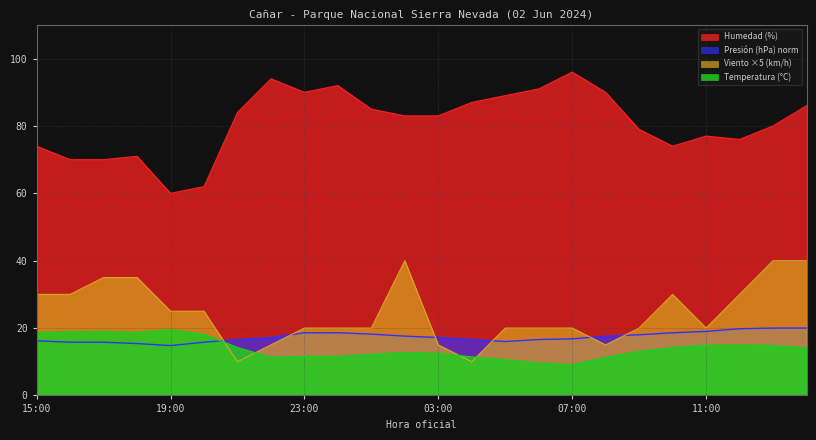

True or false: Humedad (%) has more than 0 interior local peaks.

True